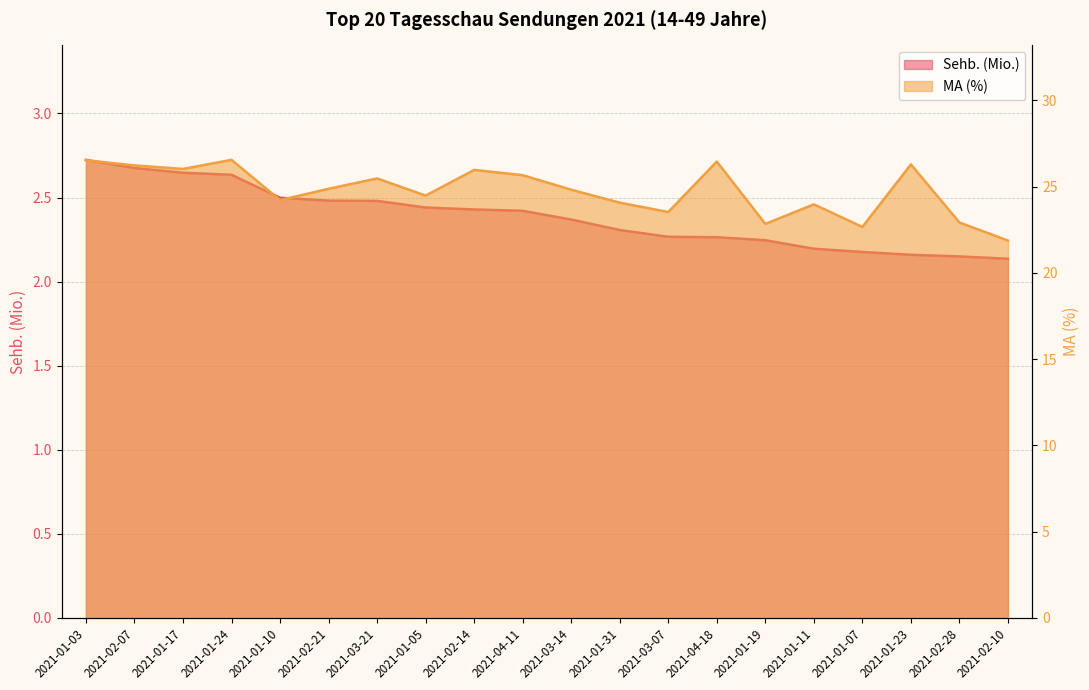

True or false: Sehb. (Mio.) has a value of 4.0 at 2021-01-31.

False